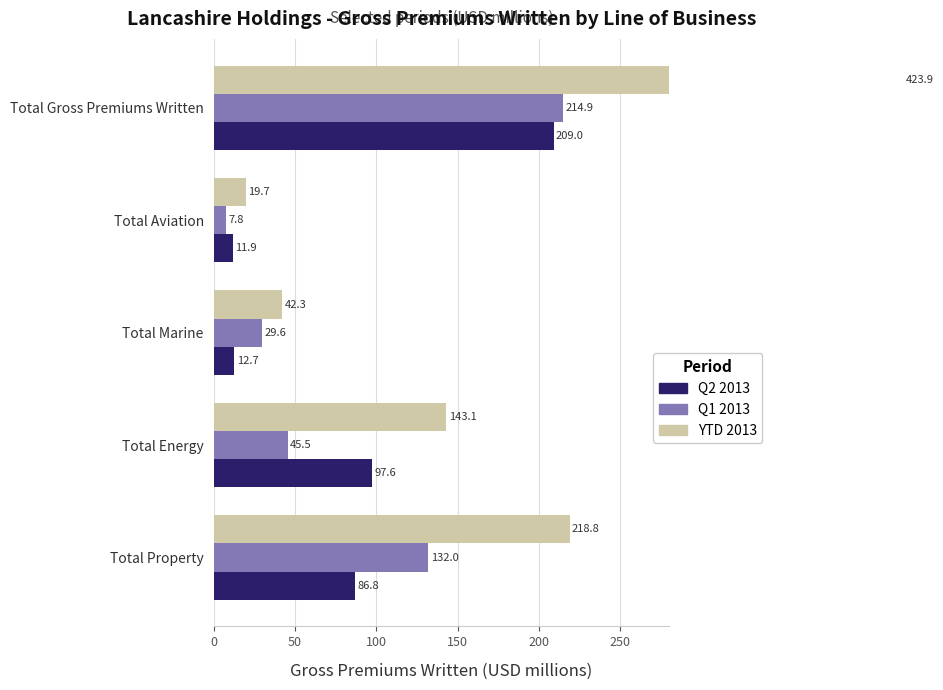

What is the sum of the YTD 2013 values at Total Marine and Total Energy?

185.4